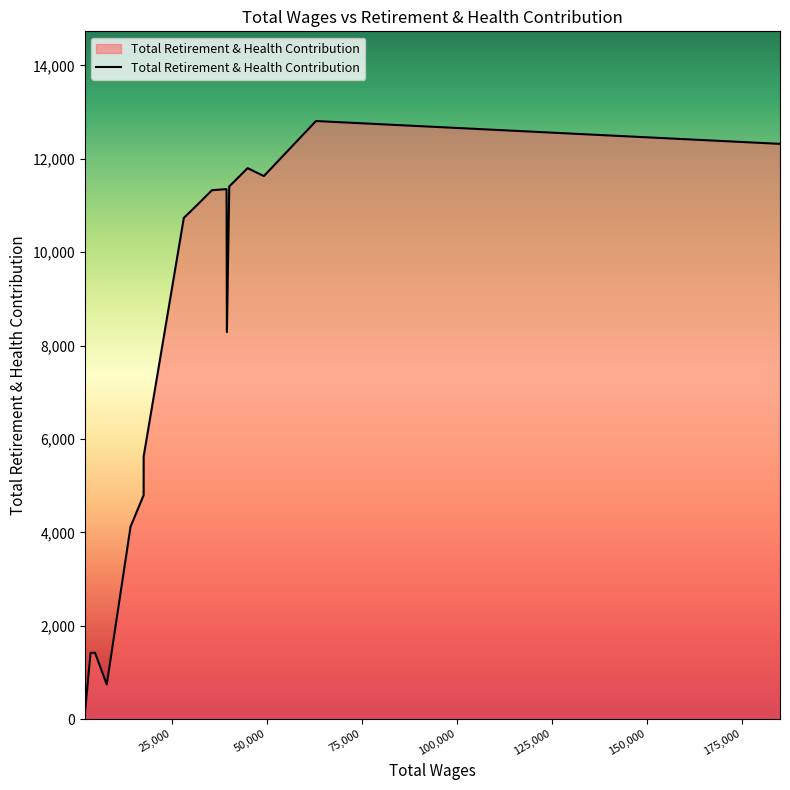

True or false: there are more than 1 points higher than both neighbors.

True